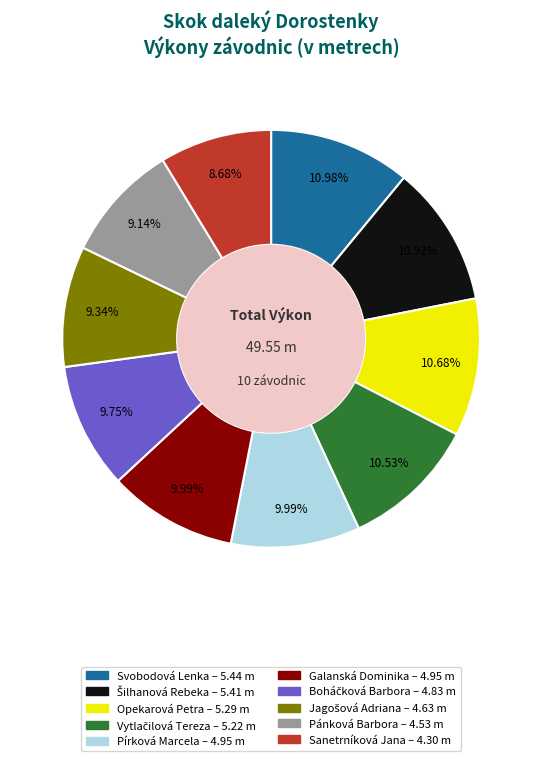

What is the ratio of the value at Pírková Marcela to the value at Sanetrníková Jana?

1.2